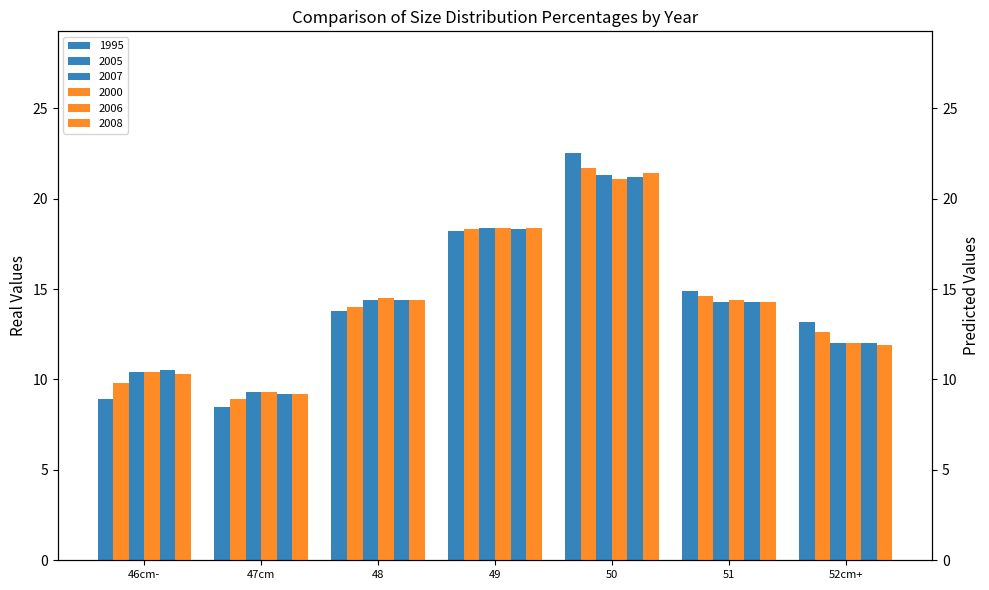

Is it true that 2005 equals 12.2 at 50?

False